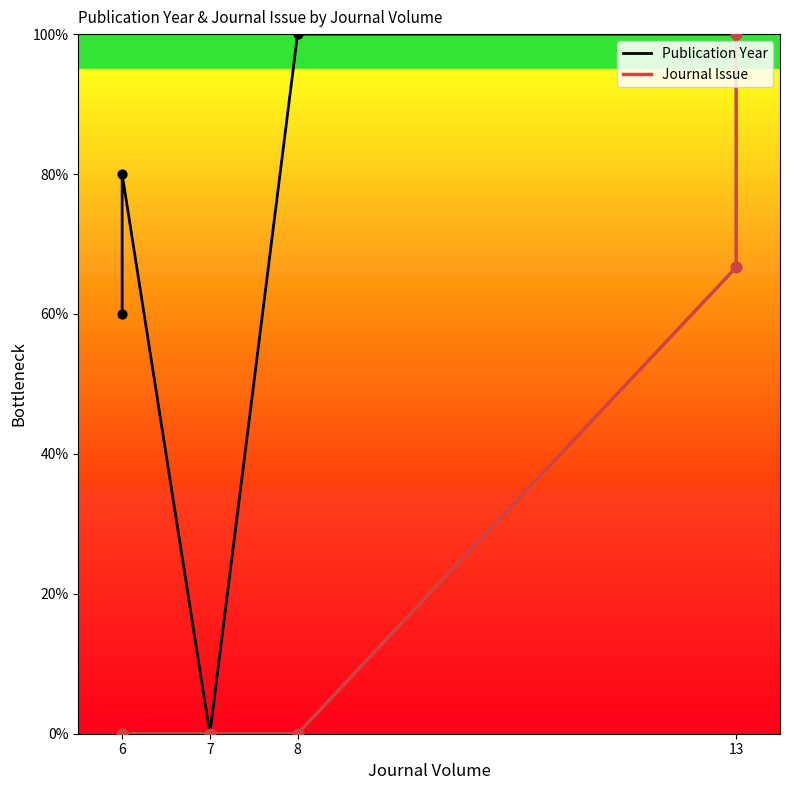

Which series reaches the maximum Y coordinate?

Publication Year